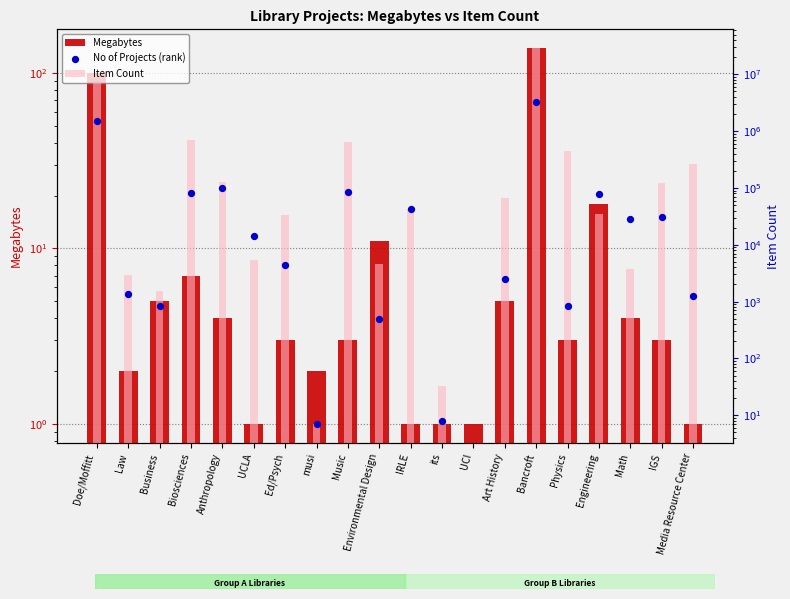

At how many categories does at least one series exceed 14724175?

1